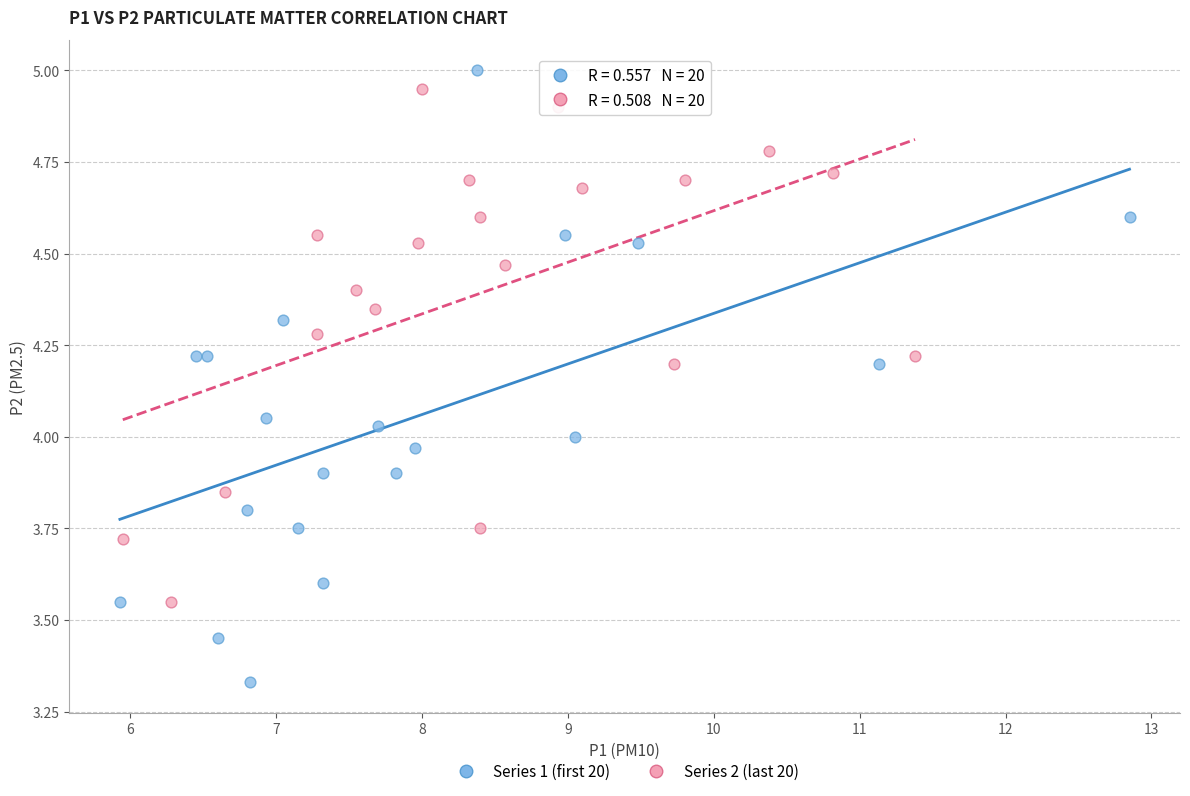

Which series has the widest spread of Y values?

Series 1 (first 20)